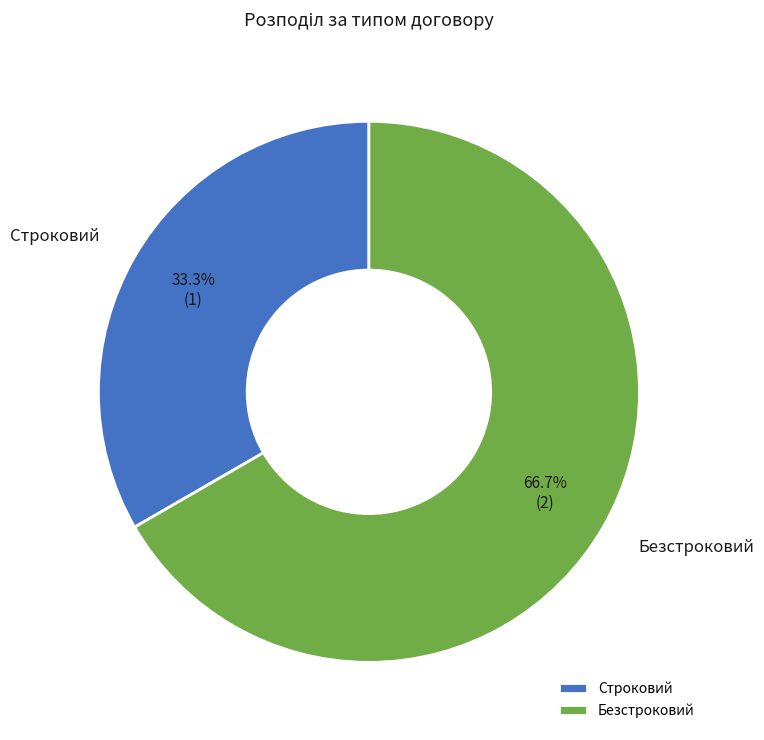

The Строковий slice represents 33% of the pie. True or false?

True